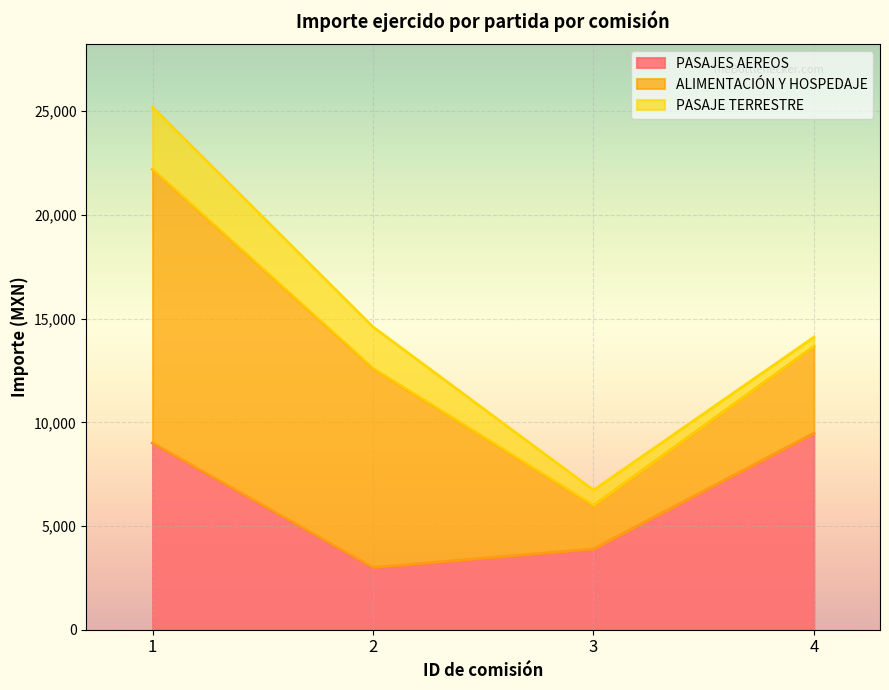

Reading left to right, transcribe all the data shown in this chart.

PASAJES AEREOS: 1=9000.0	2=3000.0	3=3894.0	4=9477.0
ALIMENTACIÓN Y HOSPEDAJE: 1=13200.0	2=9600.0	3=2100.0	4=4184.0
PASAJE TERRESTRE: 1=3000.0	2=2000.0	3=733.0	4=443.0